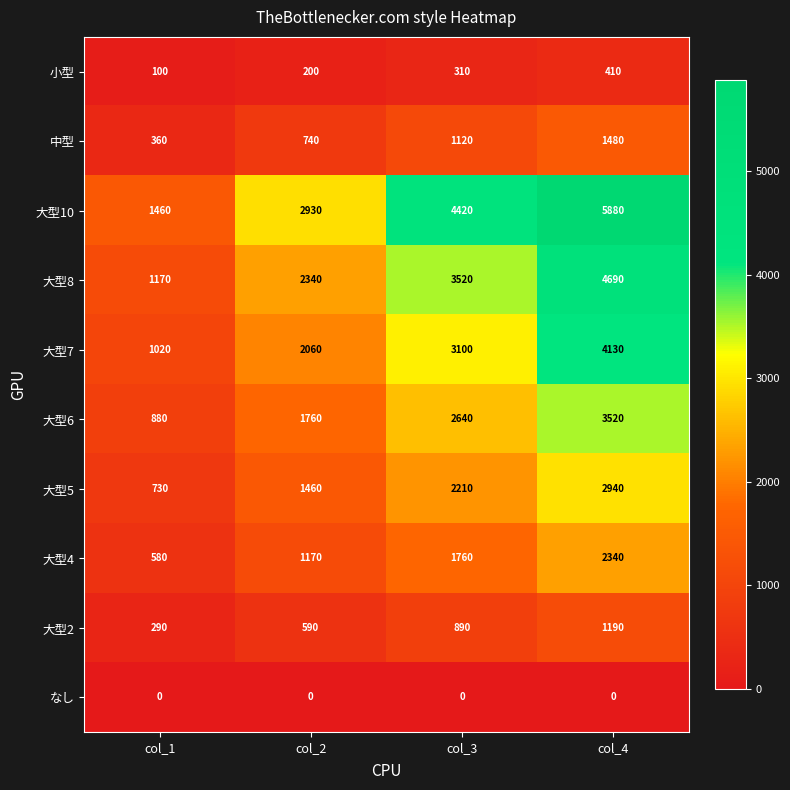

What is the difference between the second highest and minimum values in the 大型6 series?

1760